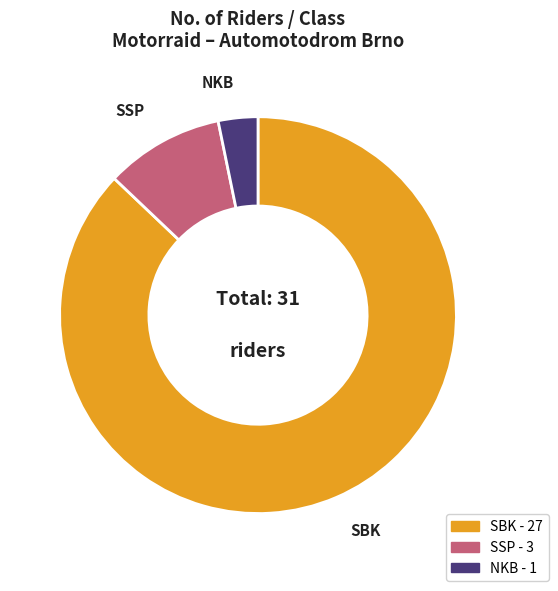

Which category has the smallest portion of the pie?

NKB